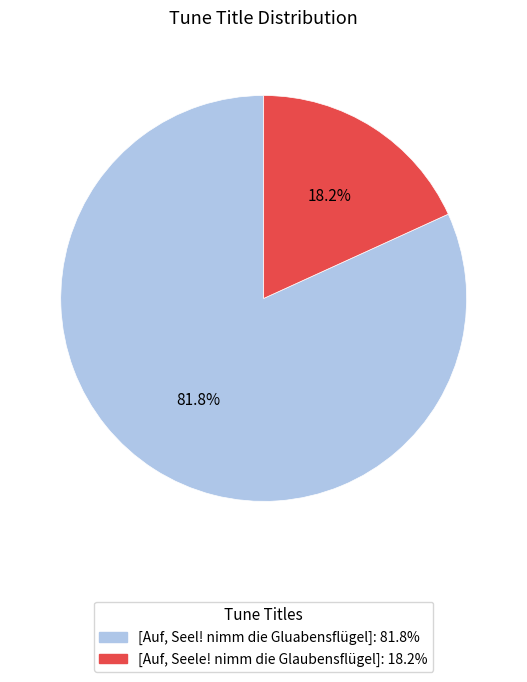

Count the number of slices in the pie.

2